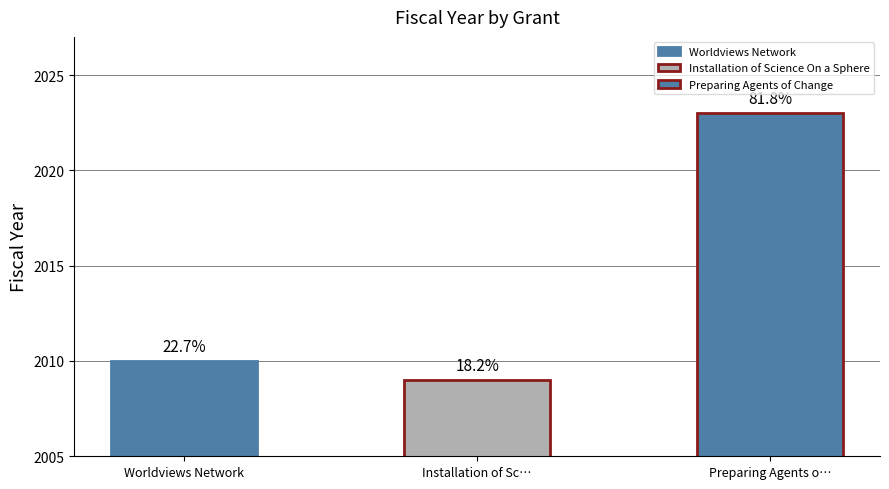

Reading left to right, list all the values displayed in this chart.

Worldviews Network=2010	Installation of Science On a Sphere=2009	Preparing Agents of Change=2023